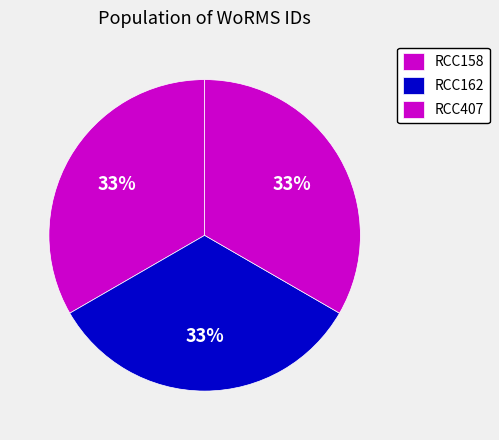

Is there any slice that represents more than half of the pie?

No